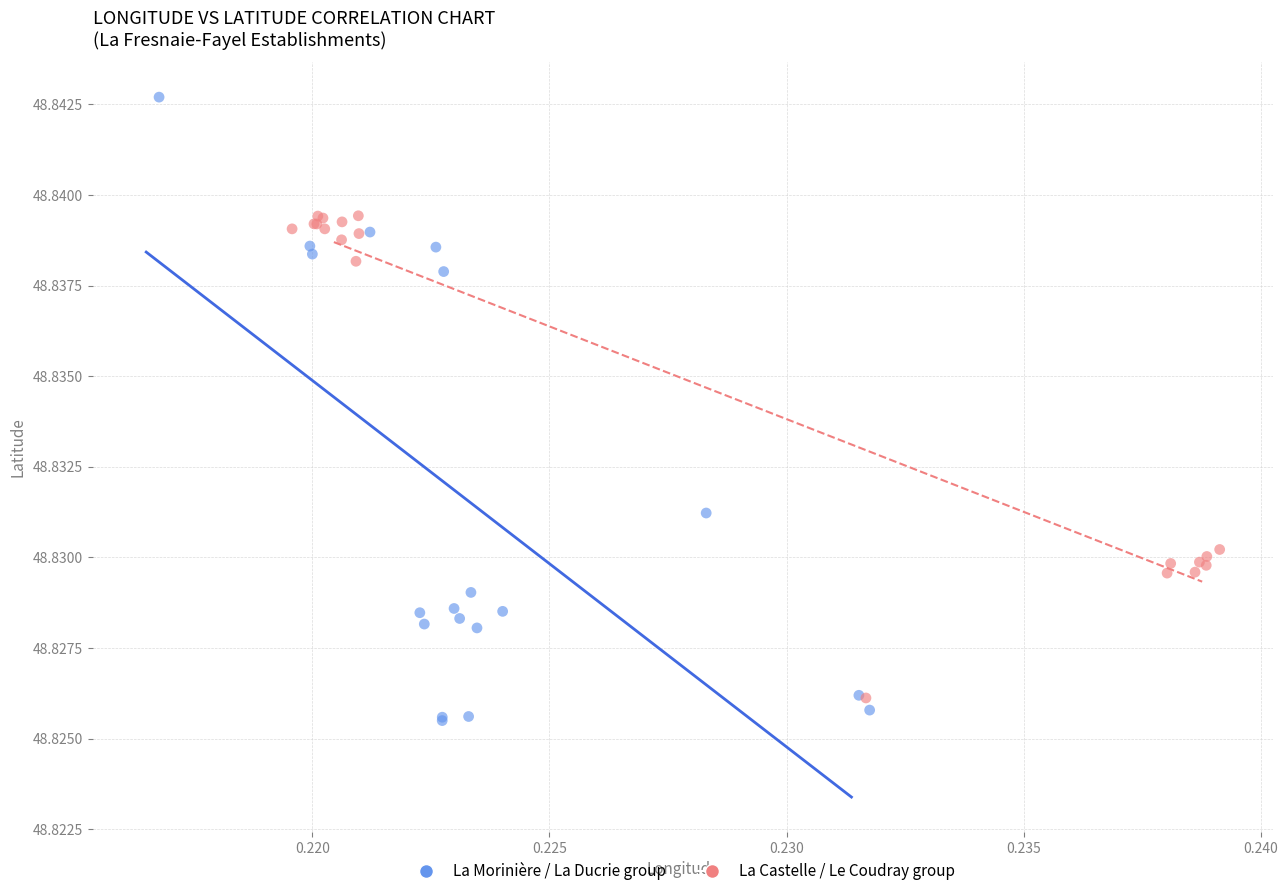

Which series reaches the maximum Y coordinate?

La Morinière / La Ducrie group